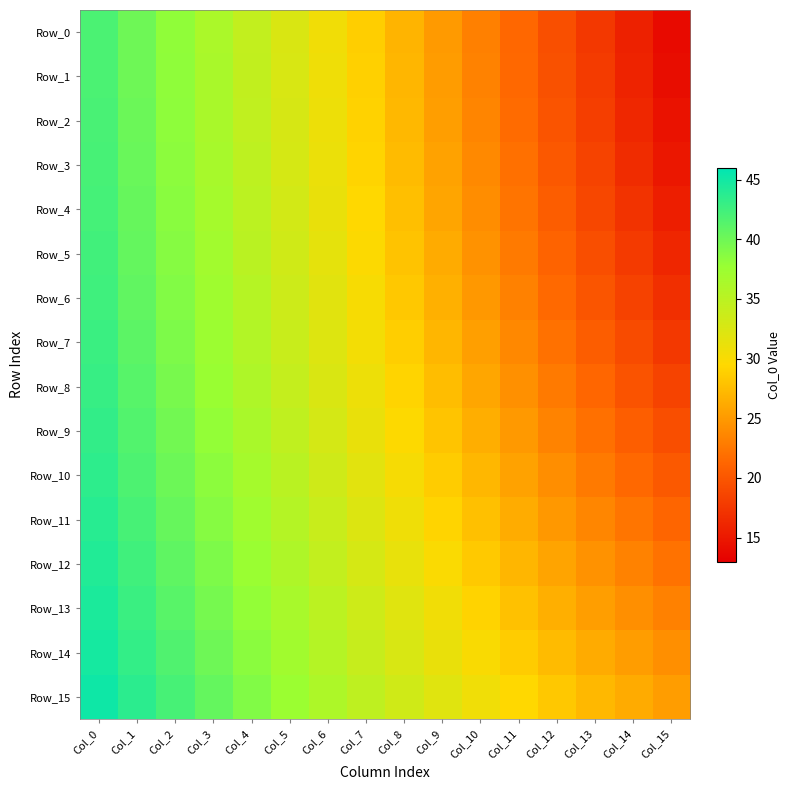

Reading right to left, list all the values displayed in this chart.

Row_0: Col_15=13.9	Col_14=15.7	Col_13=17.6	Col_12=19.5	Col_11=21.3	Col_10=23.2	Col_9=25.0	Col_8=26.9	Col_7=28.8	Col_6=30.7	Col_5=32.5	Col_4=34.4	Col_3=36.3	Col_2=38.1	Col_1=40.0	Col_0=41.9
Row_1: Col_15=14.1	Col_14=16.0	Col_13=17.8	Col_12=19.6	Col_11=21.5	Col_10=23.3	Col_9=25.2	Col_8=27.0	Col_7=28.9	Col_6=30.7	Col_5=32.6	Col_4=34.5	Col_3=36.3	Col_2=38.2	Col_1=40.1	Col_0=41.9
Row_2: Col_15=14.5	Col_14=16.3	Col_13=18.1	Col_12=19.9	Col_11=21.7	Col_10=23.5	Col_9=25.4	Col_8=27.2	Col_7=29.0	Col_6=30.9	Col_5=32.7	Col_4=34.6	Col_3=36.4	Col_2=38.3	Col_1=40.2	Col_0=42.0
Row_3: Col_15=15.0	Col_14=16.7	Col_13=18.4	Col_12=20.2	Col_11=22.0	Col_10=23.8	Col_9=25.6	Col_8=27.4	Col_7=29.2	Col_6=31.1	Col_5=32.9	Col_4=34.7	Col_3=36.6	Col_2=38.4	Col_1=40.3	Col_0=42.1
Row_4: Col_15=15.5	Col_14=17.2	Col_13=18.9	Col_12=20.6	Col_11=22.3	Col_10=24.1	Col_9=25.9	Col_8=27.7	Col_7=29.5	Col_6=31.3	Col_5=33.1	Col_4=34.9	Col_3=36.7	Col_2=38.6	Col_1=40.4	Col_0=42.2
Row_5: Col_15=16.1	Col_14=17.7	Col_13=19.4	Col_12=21.0	Col_11=22.7	Col_10=24.5	Col_9=26.2	Col_8=28.0	Col_7=29.8	Col_6=31.5	Col_5=33.3	Col_4=35.1	Col_3=36.9	Col_2=38.8	Col_1=40.6	Col_0=42.4
Row_6: Col_15=16.8	Col_14=18.4	Col_13=19.9	Col_12=21.6	Col_11=23.2	Col_10=24.9	Col_9=26.6	Col_8=28.3	Col_7=30.1	Col_6=31.8	Col_5=33.6	Col_4=35.4	Col_3=37.2	Col_2=39.0	Col_1=40.8	Col_0=42.6
Row_7: Col_15=17.6	Col_14=19.1	Col_13=20.6	Col_12=22.1	Col_11=23.7	Col_10=25.4	Col_9=27.0	Col_8=28.7	Col_7=30.5	Col_6=32.2	Col_5=33.9	Col_4=35.7	Col_3=37.4	Col_2=39.2	Col_1=41.0	Col_0=42.8
Row_8: Col_15=18.4	Col_14=19.8	Col_13=21.3	Col_12=22.8	Col_11=24.3	Col_10=25.9	Col_9=27.5	Col_8=29.2	Col_7=30.9	Col_6=32.6	Col_5=34.3	Col_4=36.0	Col_3=37.7	Col_2=39.5	Col_1=41.2	Col_0=43.0
Row_9: Col_15=19.3	Col_14=20.6	Col_13=22.0	Col_12=23.4	Col_11=24.9	Col_10=26.5	Col_9=28.1	Col_8=29.7	Col_7=31.3	Col_6=33.0	Col_5=34.6	Col_4=36.3	Col_3=38.1	Col_2=39.8	Col_1=41.5	Col_0=43.3
Row_10: Col_15=20.2	Col_14=21.5	Col_13=22.8	Col_12=24.2	Col_11=25.6	Col_10=27.1	Col_9=28.6	Col_8=30.2	Col_7=31.8	Col_6=33.4	Col_5=35.1	Col_4=36.7	Col_3=38.4	Col_2=40.1	Col_1=41.8	Col_0=43.5
Row_11: Col_15=21.2	Col_14=22.4	Col_13=23.6	Col_12=24.9	Col_11=26.3	Col_10=27.7	Col_9=29.2	Col_8=30.7	Col_7=32.3	Col_6=33.9	Col_5=35.5	Col_4=37.1	Col_3=38.8	Col_2=40.4	Col_1=42.1	Col_0=43.8
Row_12: Col_15=22.2	Col_14=23.3	Col_13=24.5	Col_12=25.7	Col_11=27.0	Col_10=28.4	Col_9=29.9	Col_8=31.3	Col_7=32.9	Col_6=34.4	Col_5=36.0	Col_4=37.6	Col_3=39.2	Col_2=40.8	Col_1=42.5	Col_0=44.1
Row_13: Col_15=23.2	Col_14=24.2	Col_13=25.4	Col_12=26.6	Col_11=27.8	Col_10=29.2	Col_9=30.5	Col_8=32.0	Col_7=33.4	Col_6=34.9	Col_5=36.5	Col_4=38.0	Col_3=39.6	Col_2=41.2	Col_1=42.8	Col_0=44.5
Row_14: Col_15=24.2	Col_14=25.2	Col_13=26.3	Col_12=27.4	Col_11=28.6	Col_10=29.9	Col_9=31.2	Col_8=32.6	Col_7=34.0	Col_6=35.5	Col_5=37.0	Col_4=38.5	Col_3=40.1	Col_2=41.6	Col_1=43.2	Col_0=44.8
Row_15: Col_15=25.3	Col_14=26.2	Col_13=27.2	Col_12=28.3	Col_11=29.5	Col_10=30.7	Col_9=32.0	Col_8=33.3	Col_7=34.7	Col_6=36.1	Col_5=37.6	Col_4=39.0	Col_3=40.5	Col_2=42.1	Col_1=43.6	Col_0=45.2